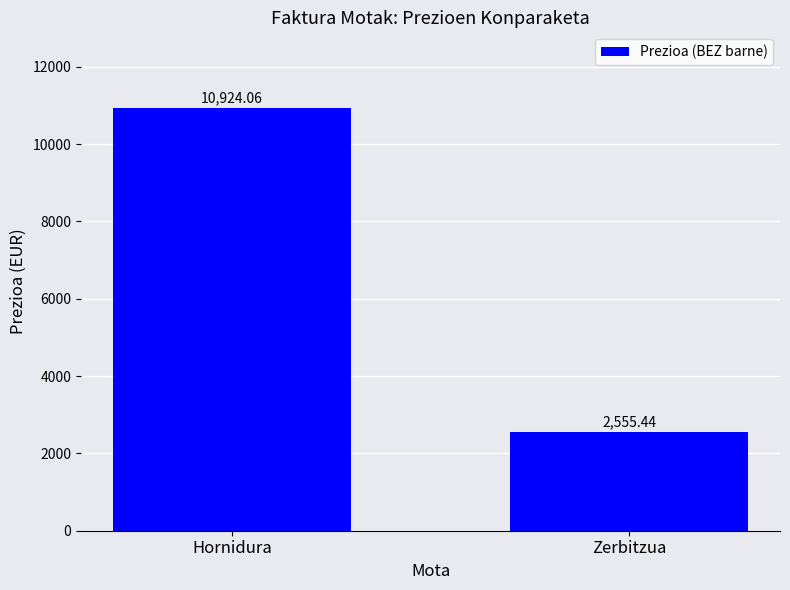

What is the value of the 1st bar from the left?

10924.1